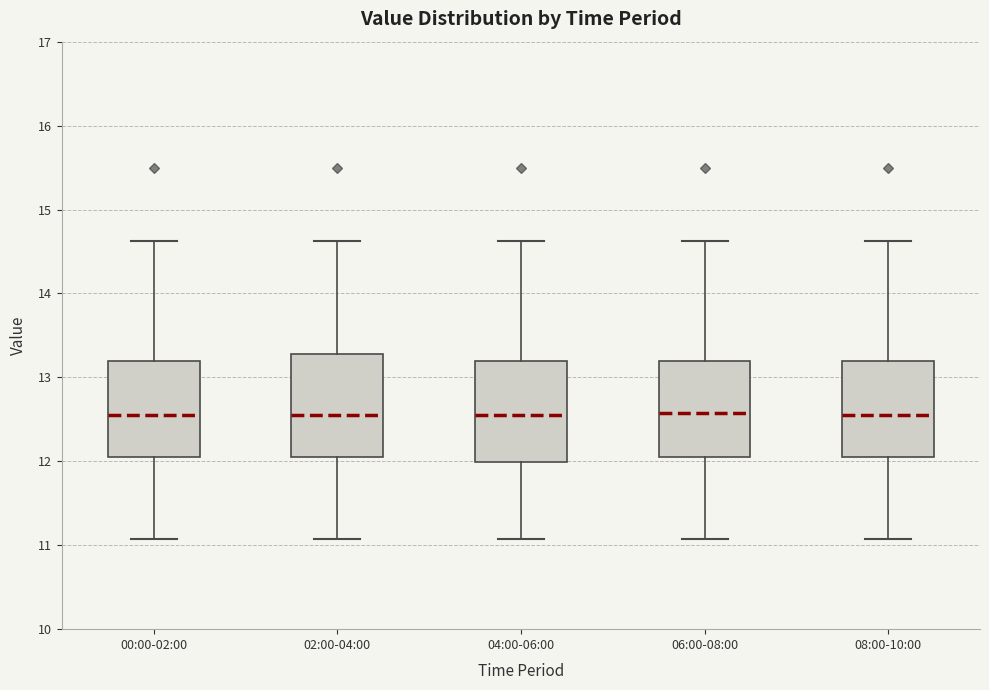

Where does the upper whisker of the box for 04:00-06:00 end on the y-axis? The values are not printed on the chart, so give them approximately, as read against the axis.

14.6